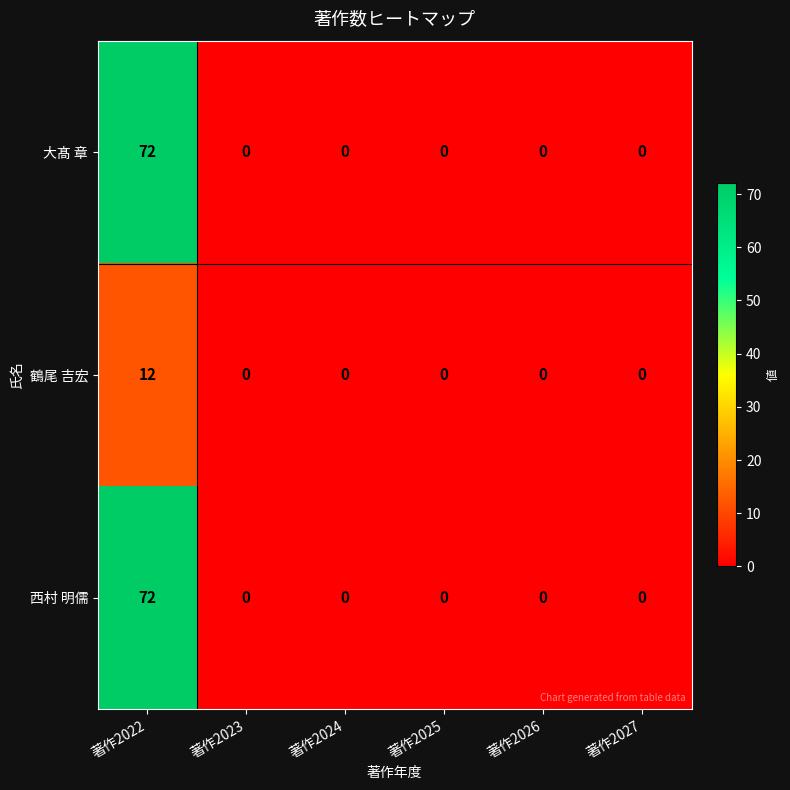

Is the value of 大髙 章 at 著作2025 greater than the value of 西村 明儒 at 著作2022?

No